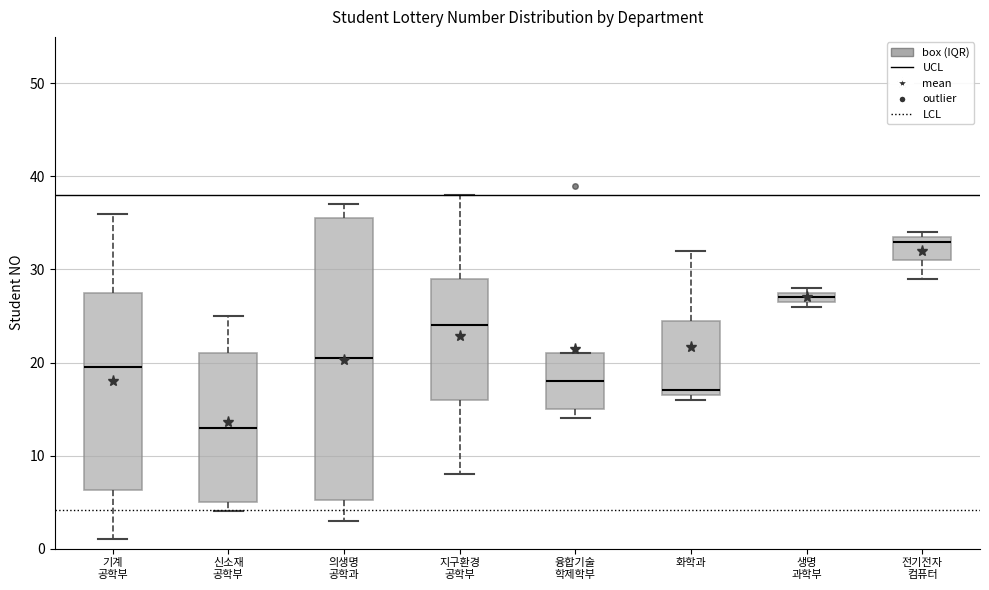

Which box has the lowest median line?

신소재 공학부